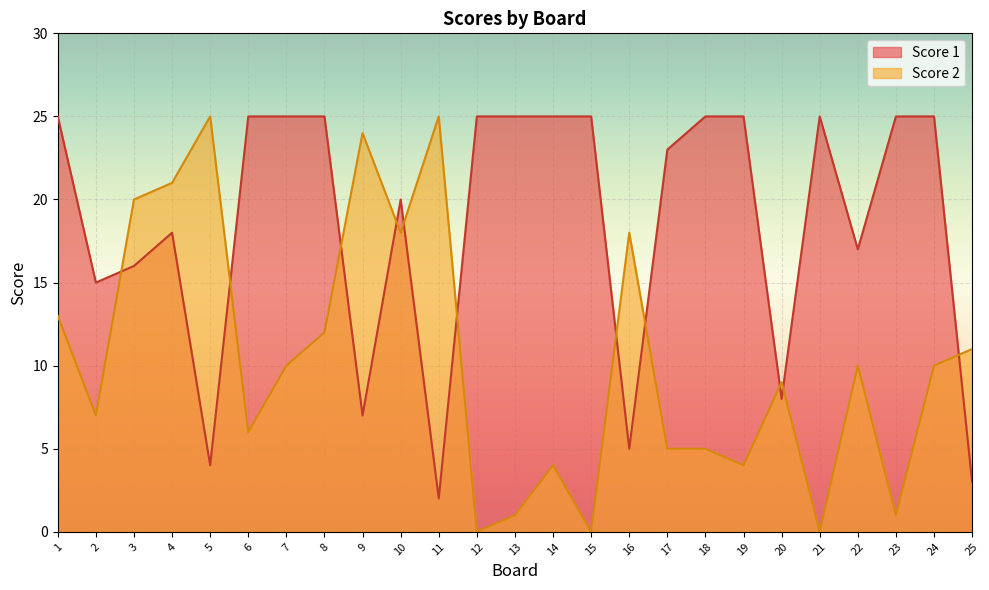

Which series ends up on top after the final intersection of Score 1 and Score 2?

Score 2